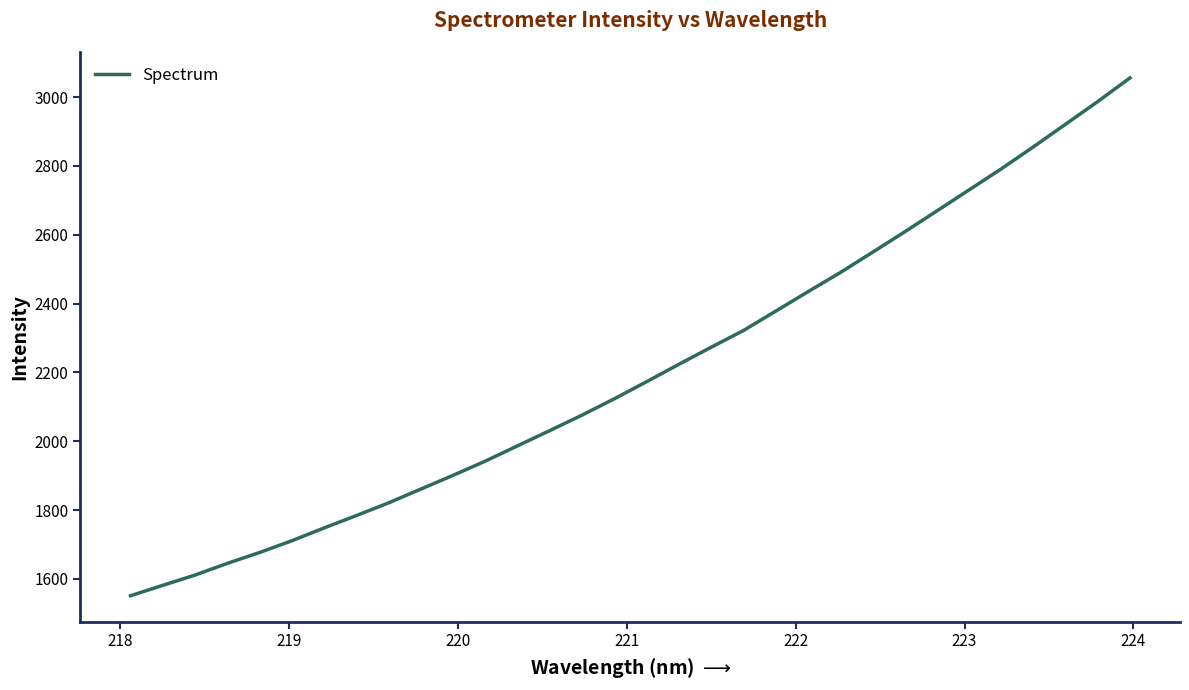

What is the difference between the maximum and minimum values?

1504.5